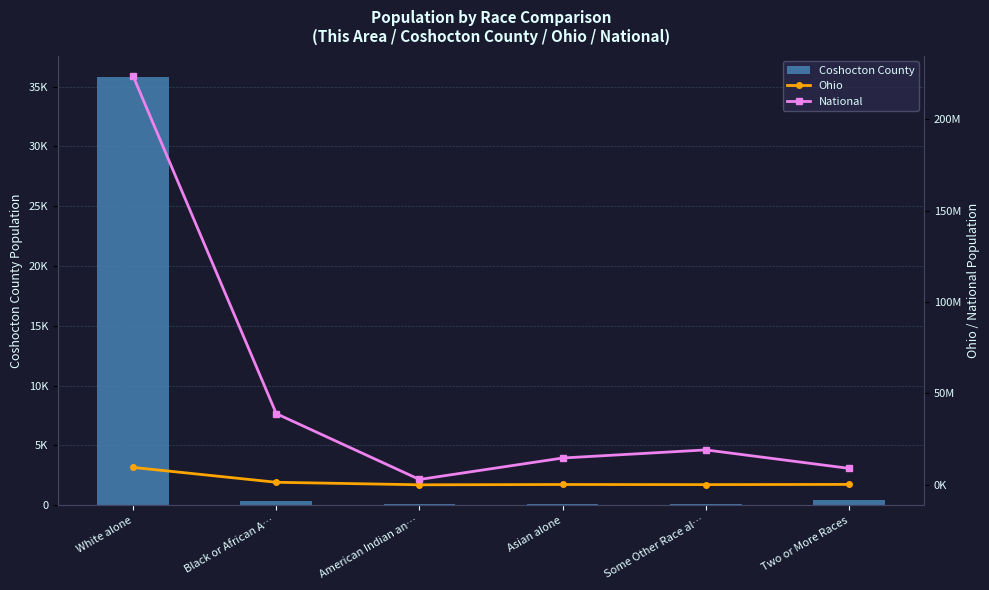

How many distinct data groups are displayed?

3